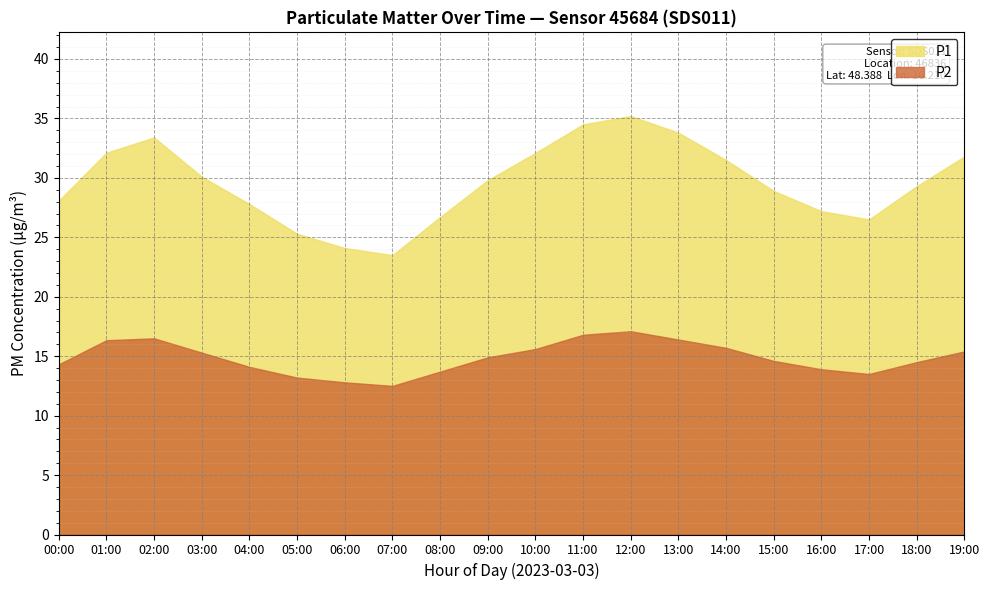

Which label corresponds to the smallest value in the chart?

07:00